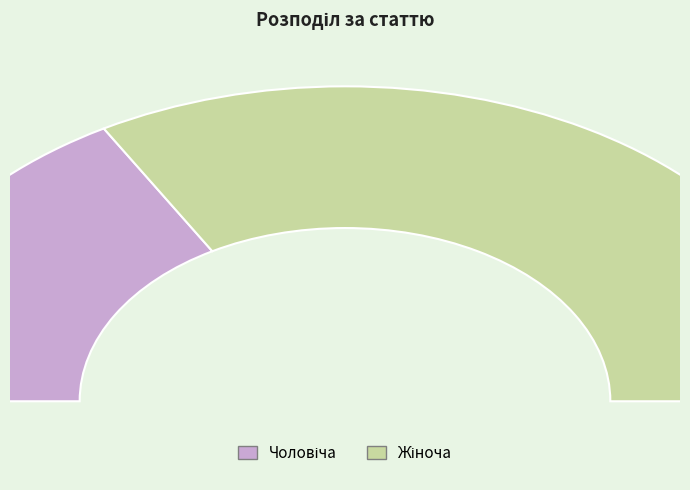

To the nearest percent, what is the average slice percentage?

50%